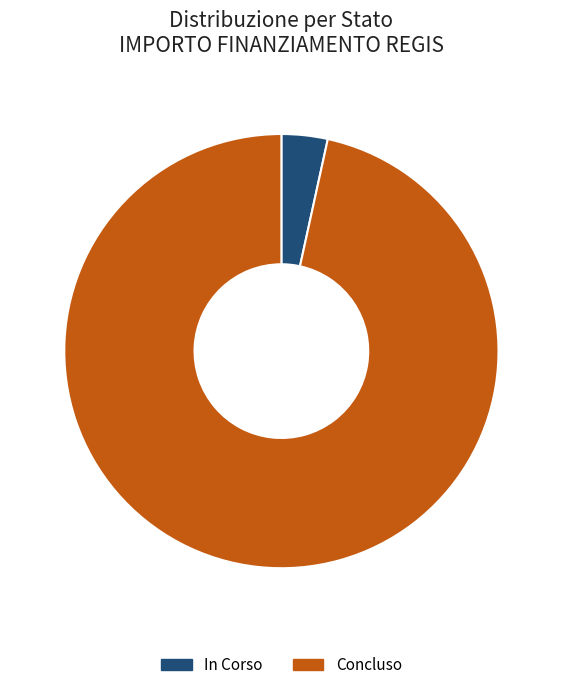

Combined, do In Corso and Concluso account for over 50%?

Yes